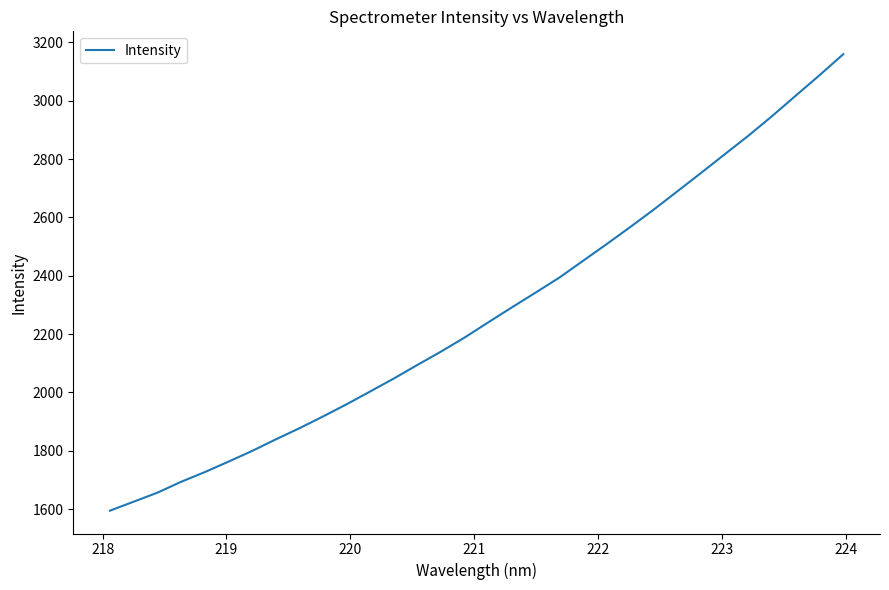

What is the maximum value shown in the chart?

3159.3